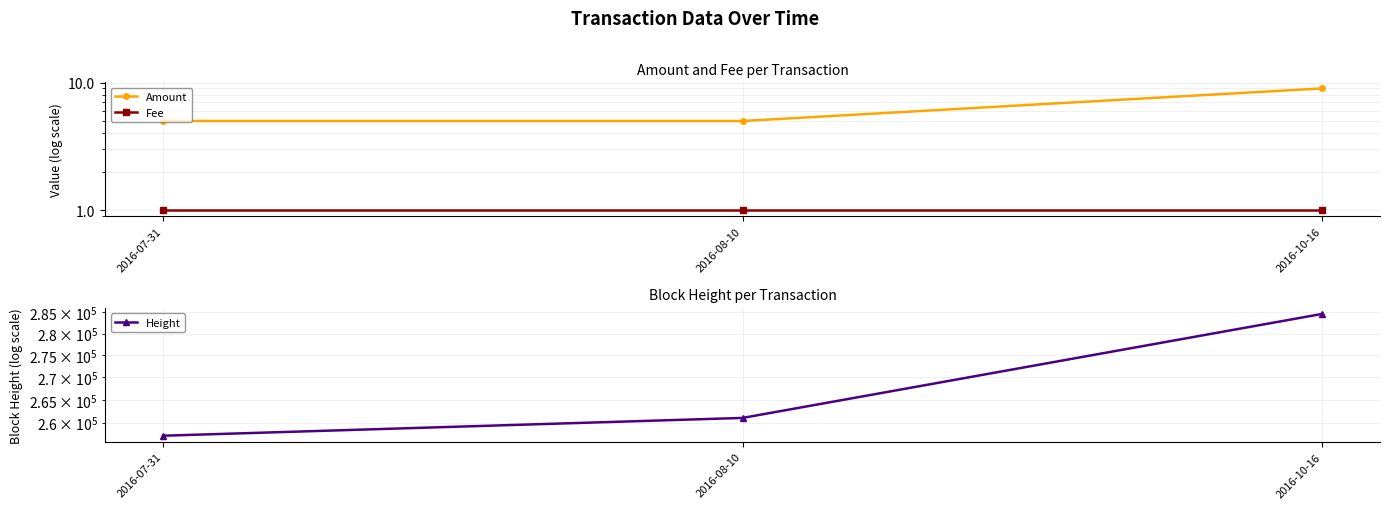

What is the label of the 3rd point from the left?

2016-10-16